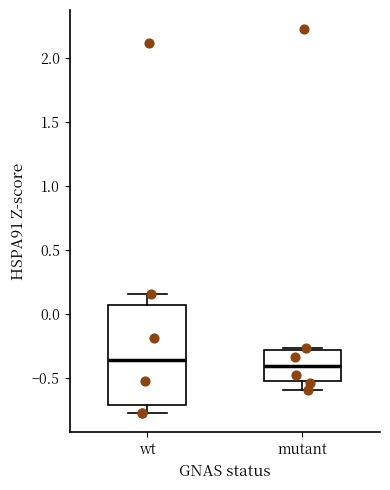

Reading left to right, read every box against the y-axis: the position of its median line, the range the box covers, and the ends of its whiskers. The values are not printed on the chart, so give them approximately, as read against the axis.

wt: median -0.35, box -0.70 to 0.05, whiskers -0.80 to 0.15
mutant: median -0.40, box -0.55 to -0.30, whiskers -0.60 to -0.25